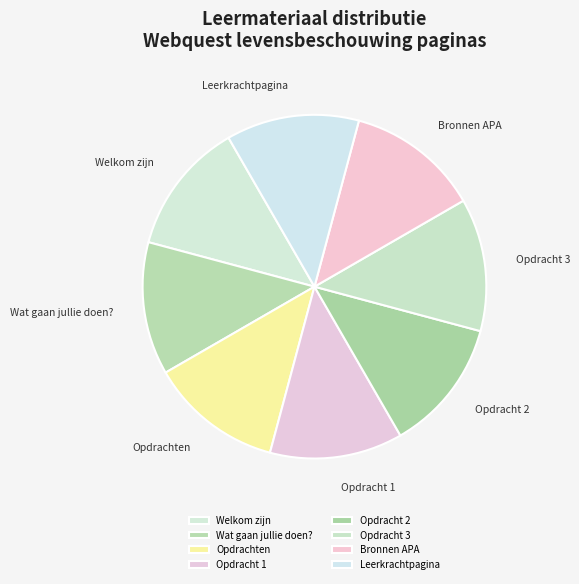

Is the sum of Welkom zijn and Opdracht 3 greater than half?

No